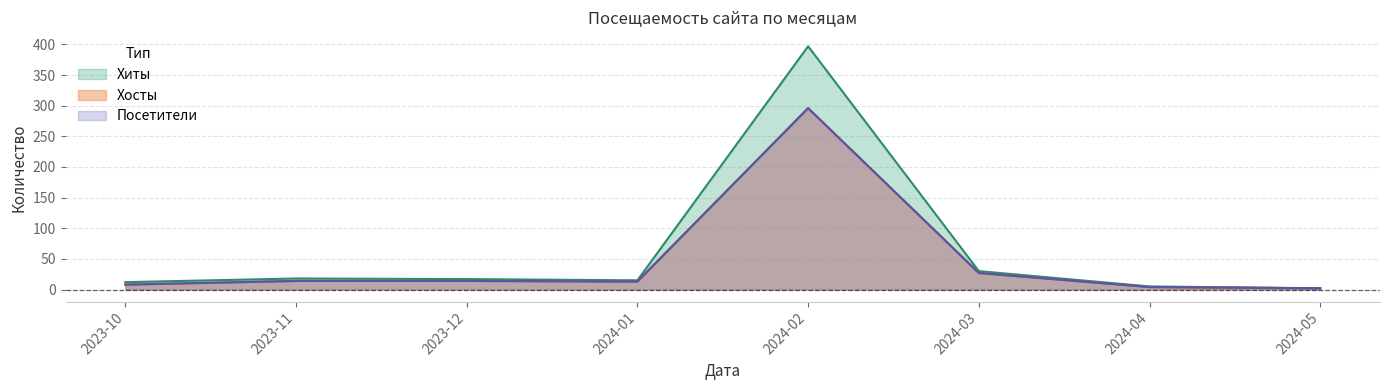

What are all the series names shown in the legend?

Хиты, Хосты, Посетители